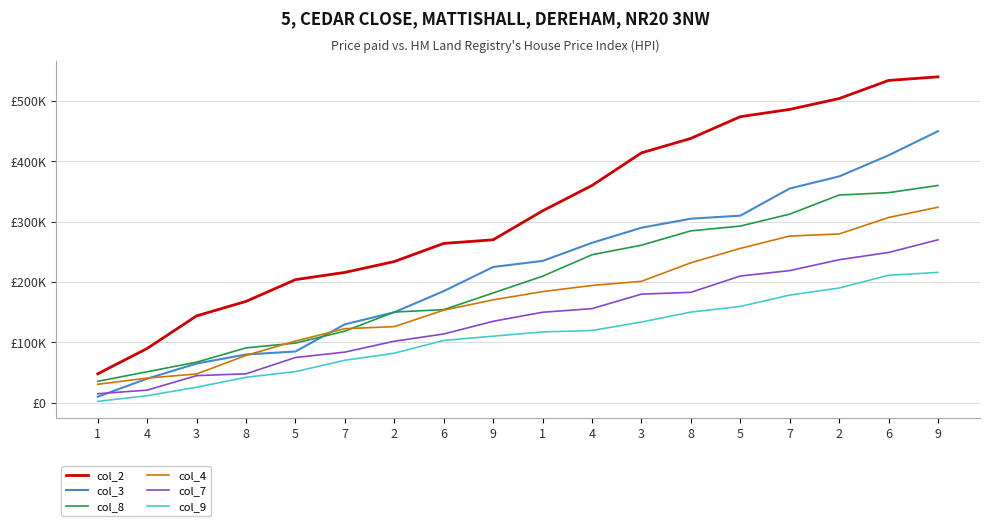

At which category is the sum across all series the highest?

9